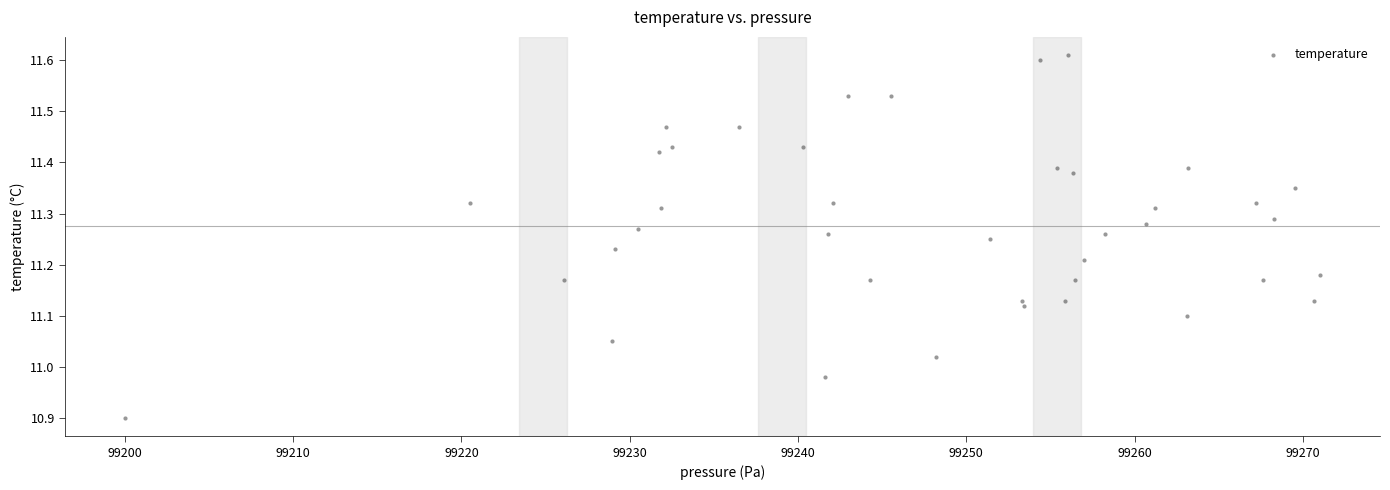

What is the range of Y values (max minus min)?

0.7